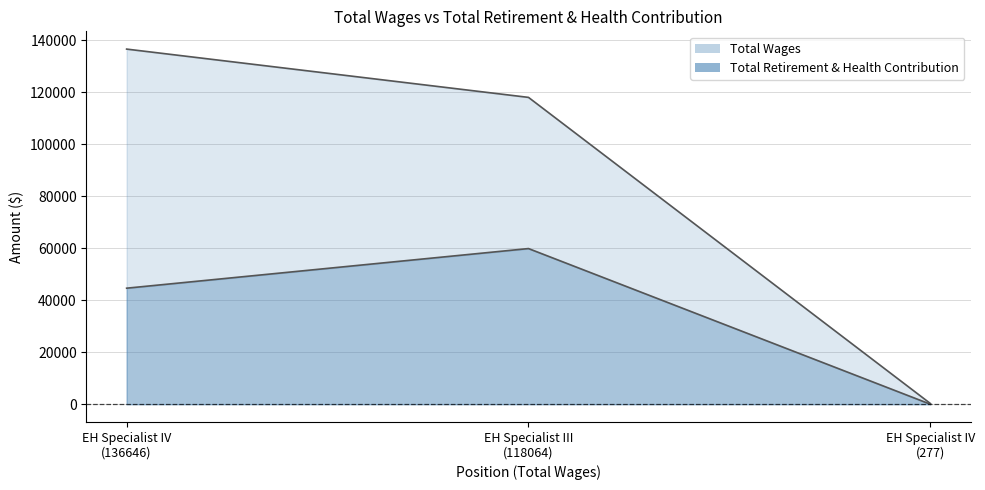

List the series in order of their overall mean, highest first.

Total Wages, Total Retirement & Health Contribution